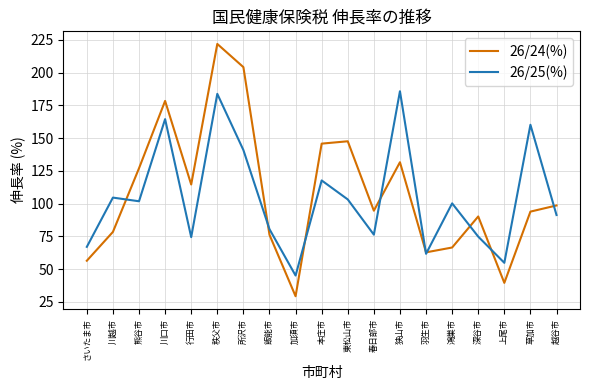

At which category does the chart reach its minimum across all series?

加須市